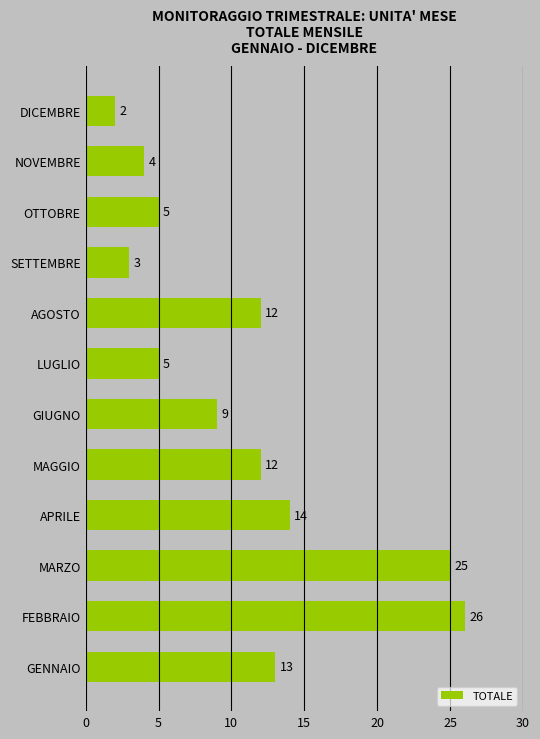

The value at NOVEMBRE is 4. True or false?

True